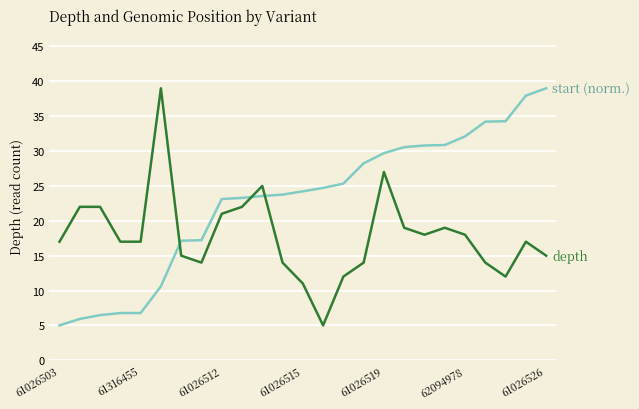

Is this an area chart (filled region under the line)?

No